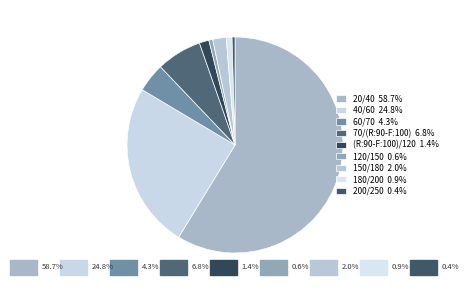

Which category has the biggest portion of the pie?

20/40